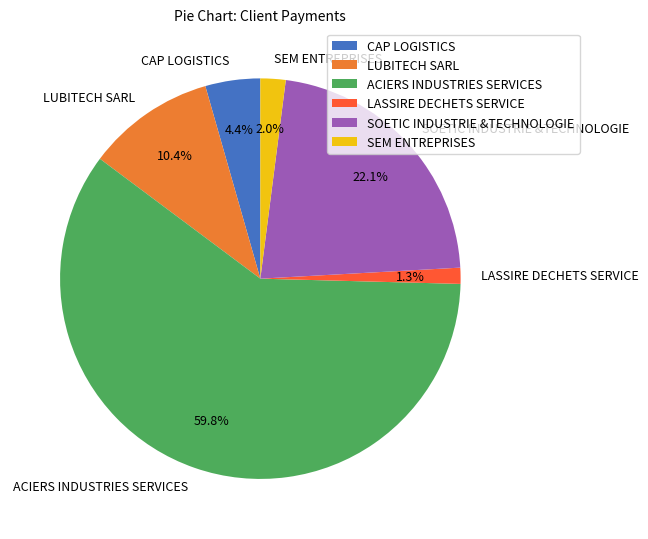

To the nearest percent, what is the average slice percentage?

17%